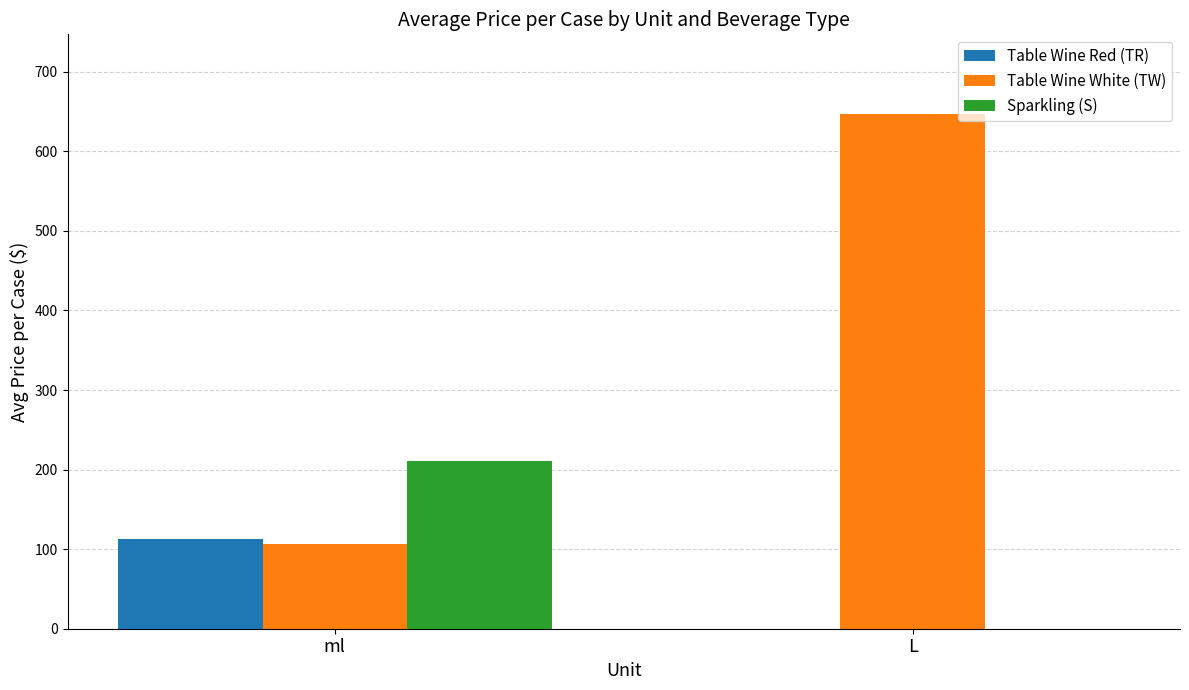

What is the average value of the Sparkling (S) series?

105.2